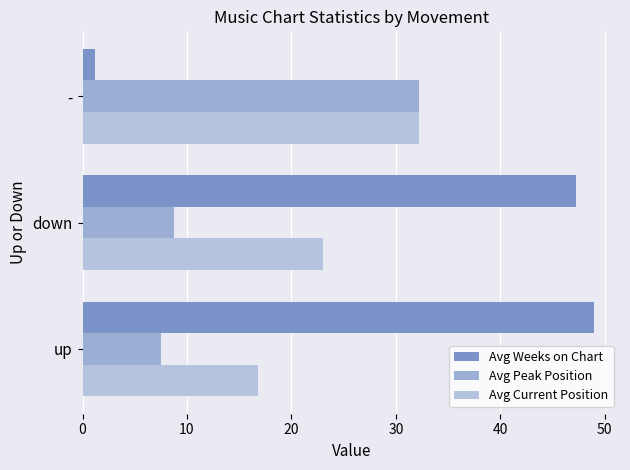

How many distinct data groups are displayed?

3